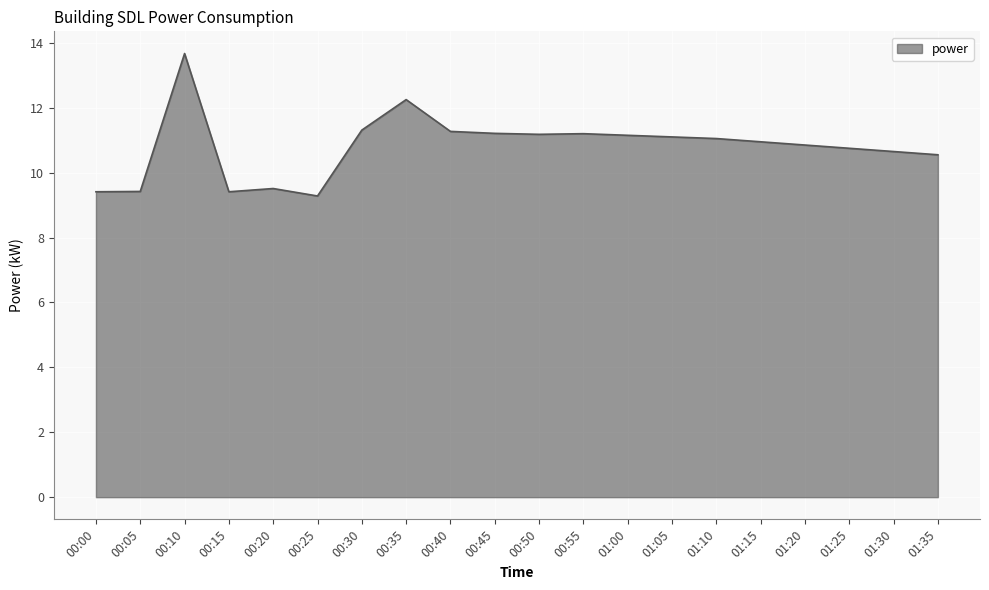

Approximately how many times larger is the value at 00:20 compared to 01:15?

0.9